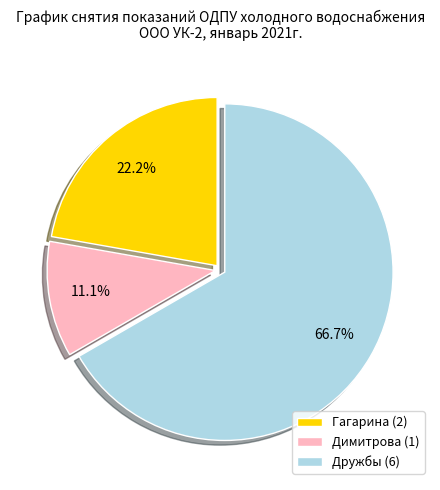

Rank the categories by value from lowest to highest.

Димитрова (1), Гагарина (2), Дружбы (6)